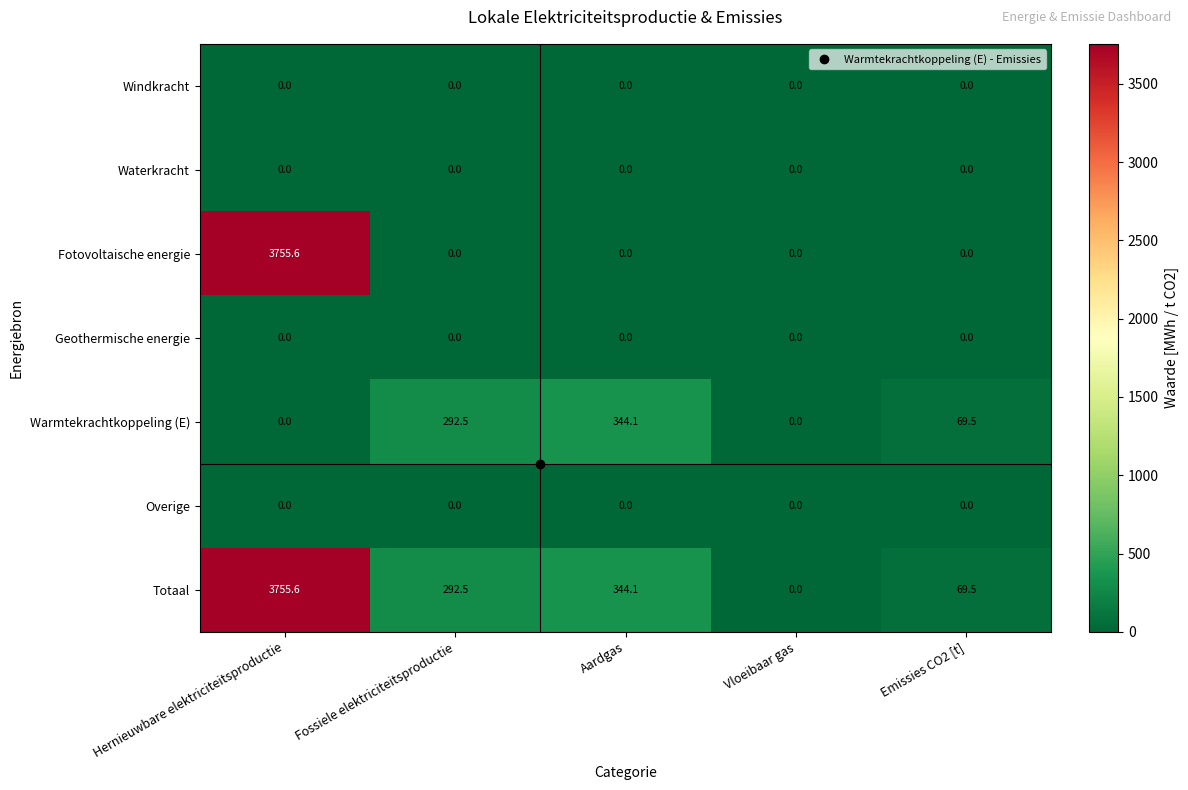

What is the difference between the Fotovoltaische energie values at Hernieuwbare elektriciteitsproductie and Emissies CO2 [t]?

3755.6